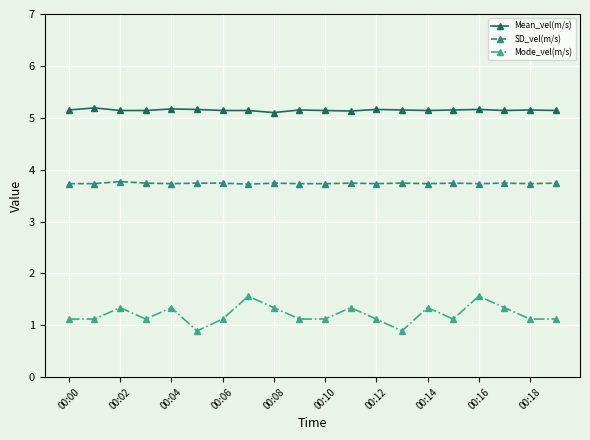

What is the minimum value for SD_vel(m/s)?

3.7